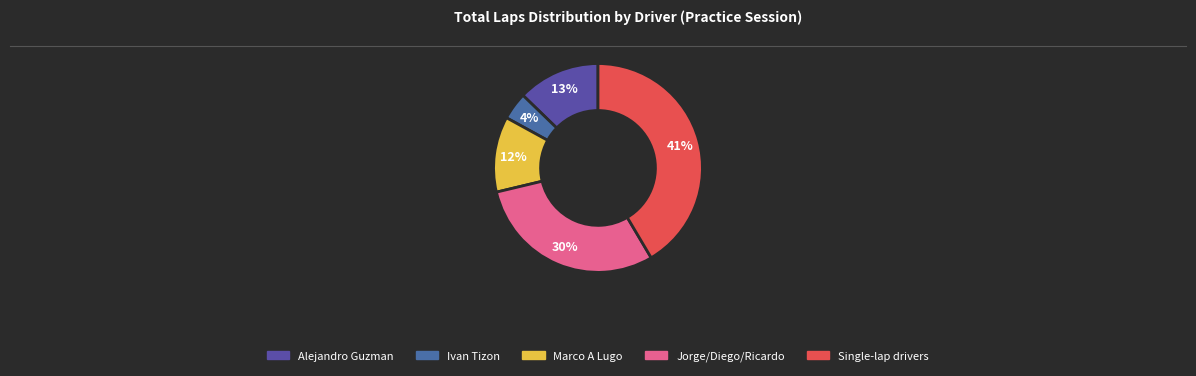

How many slices are in this pie chart?

5